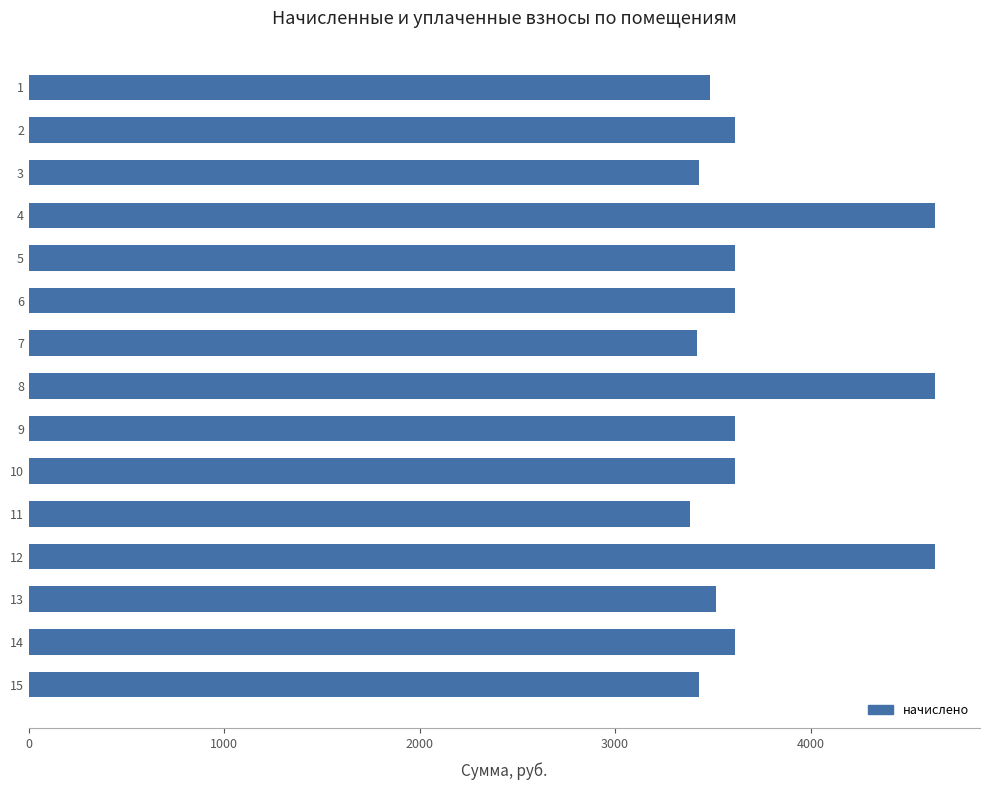

The value at 9 is 1034.9. True or false?

False